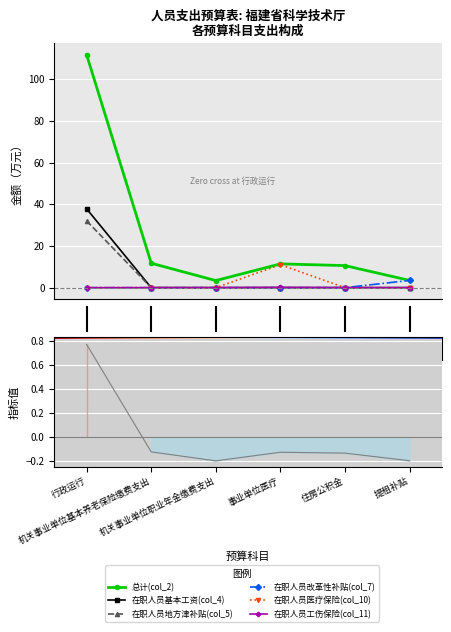

Reading right to left, transcribe all the data shown in this chart.

总计(col_2): 3.5	10.6	11.4	3.4	11.7	111.7
在职人员基本工资(col_4): 0.0	0.0	0.0	0.0	0.0	37.8
在职人员地方津补贴(col_5): 0.0	0.0	0.0	0.0	0.0	32.0
在职人员改革性补贴(col_7): 3.5	0.0	0.0	0.0	0.0	0.0
在职人员医疗保险(col_10): 0.0	0.0	11.0	0.0	0.0	0.0
在职人员工伤保险(col_11): 0.0	0.0	0.1	0.0	0.0	0.0